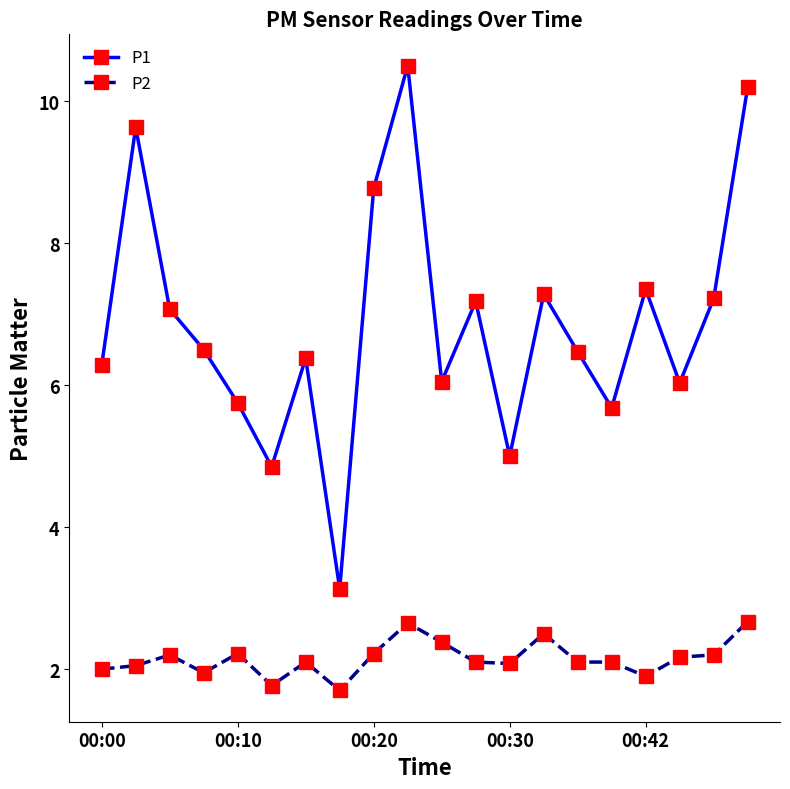

Which series has the largest range (max minus min)?

P1